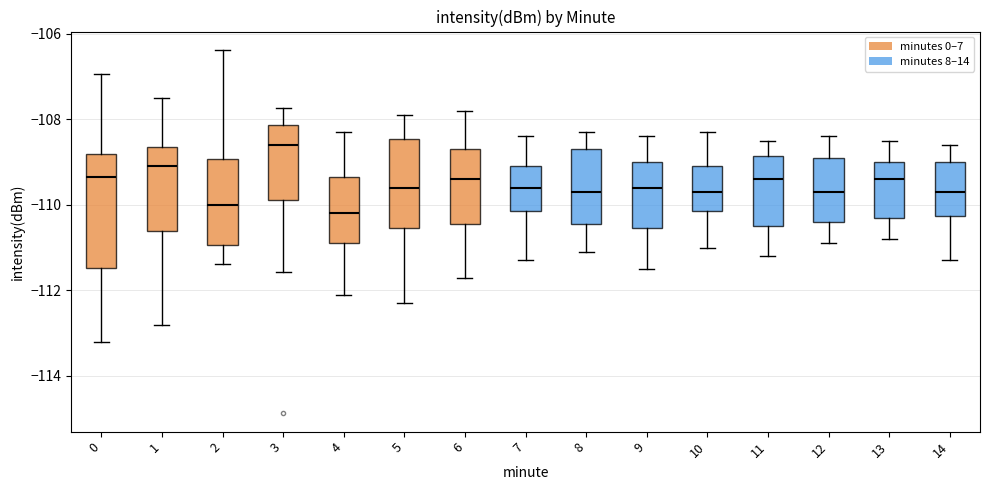

Reading left to right, read every box against the y-axis: the position of its median line, the range the box covers, and the ends of its whiskers. The values are not printed on the chart, so give them approximately, as read against the axis.

0: median -109.4, box -111.4 to -108.8, whiskers -113.2 to -107.0
1: median -109.0, box -110.6 to -108.6, whiskers -112.8 to -107.4
2: median -110.0, box -111.0 to -109.0, whiskers -111.4 to -106.4
3: median -108.6, box -109.8 to -108.2, whiskers -111.6 to -107.8
4: median -110.2, box -110.8 to -109.4, whiskers -112.0 to -108.2
5: median -109.6, box -110.6 to -108.4, whiskers -112.2 to -107.8
6: median -109.4, box -110.4 to -108.6, whiskers -111.6 to -107.8
7: median -109.6, box -110.2 to -109.0, whiskers -111.2 to -108.4
8: median -109.6, box -110.4 to -108.6, whiskers -111.0 to -108.2
9: median -109.6, box -110.6 to -109.0, whiskers -111.4 to -108.4
10: median -109.6, box -110.2 to -109.0, whiskers -111.0 to -108.2
11: median -109.4, box -110.4 to -108.8, whiskers -111.2 to -108.4
12: median -109.6, box -110.4 to -108.8, whiskers -110.8 to -108.4
13: median -109.4, box -110.2 to -109.0, whiskers -110.8 to -108.4
14: median -109.6, box -110.2 to -109.0, whiskers -111.2 to -108.6